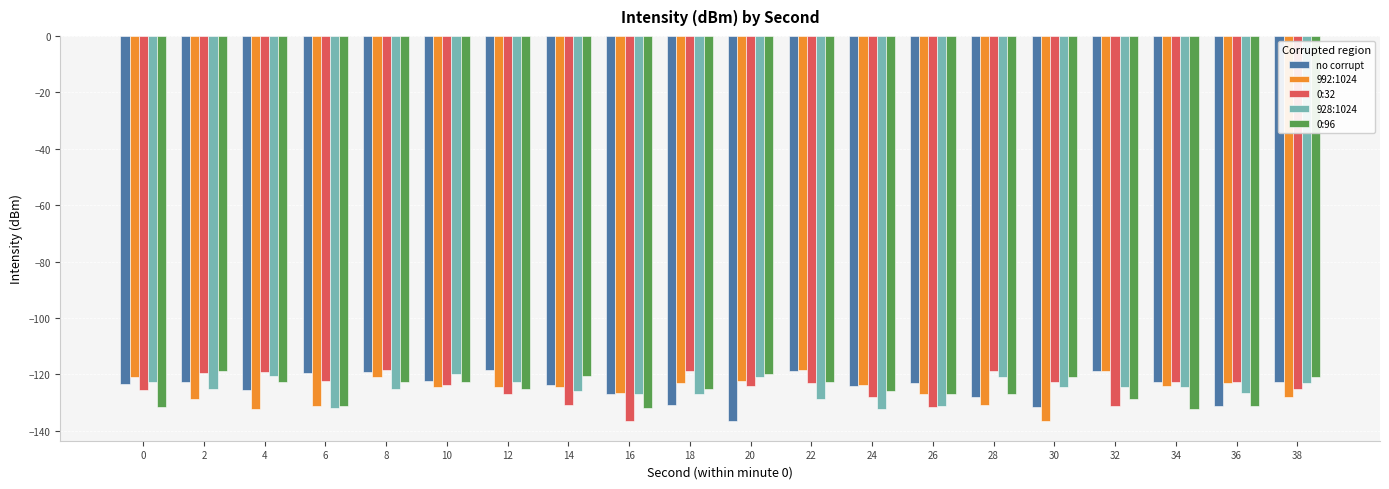

What is the difference between the highest and lowest values at 12?

8.6